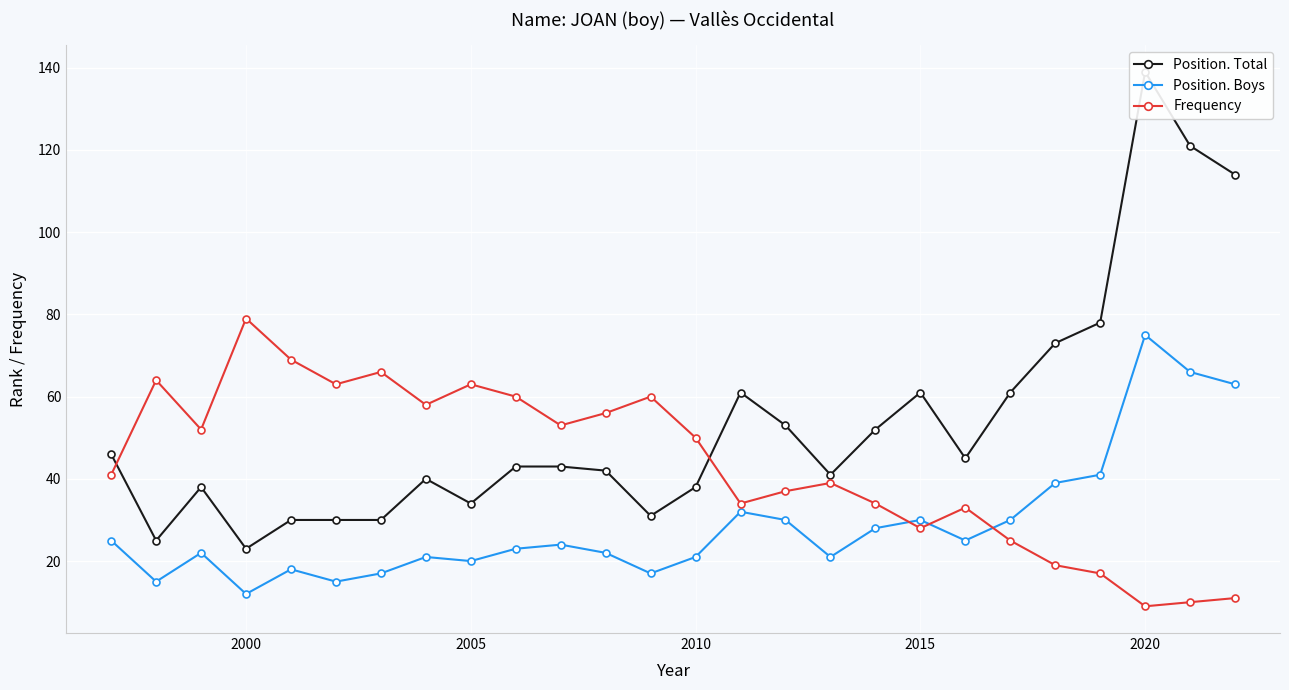

Reading right to left, extract all data points from this chart.

Position. Total: 114	121	139	78	73	61	45	61	52	41	53	61	38	31	42	43	43	34	40	30	30	30	23	38	25	46
Position. Boys: 63	66	75	41	39	30	25	30	28	21	30	32	21	17	22	24	23	20	21	17	15	18	12	22	15	25
Frequency: 11	10	9	17	19	25	33	28	34	39	37	34	50	60	56	53	60	63	58	66	63	69	79	52	64	41